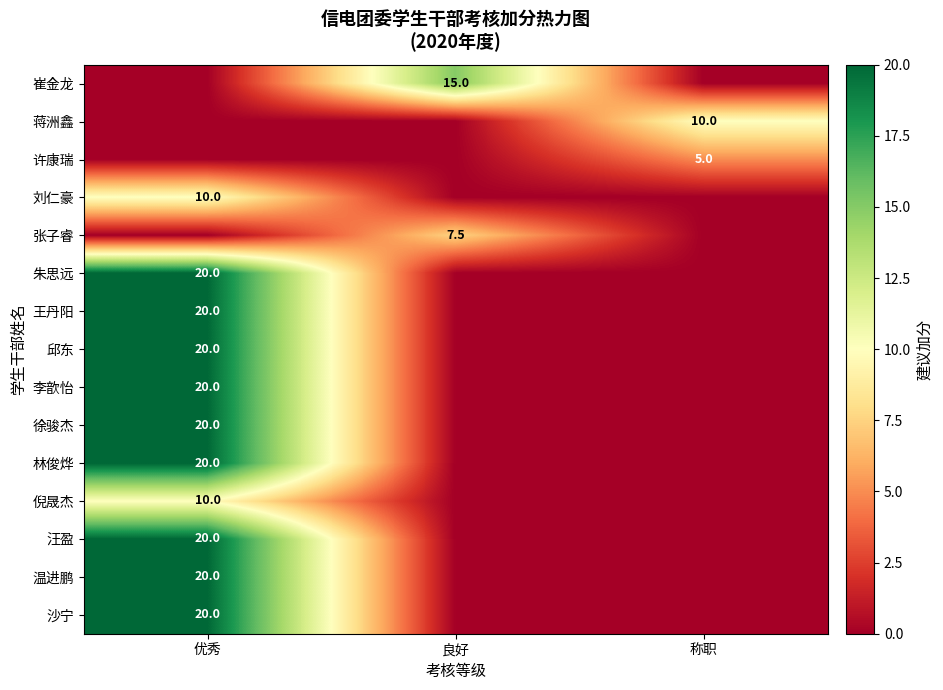

At how many categories does at least one series exceed 18?

1